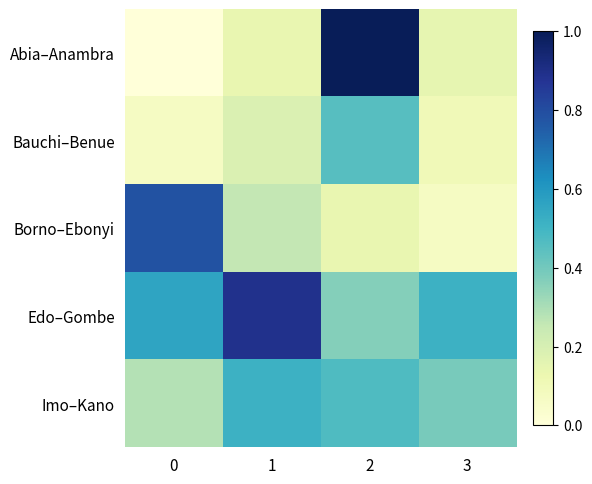

Reading left to right, what are all the values shown in this chart?

Abia–Anambra: 0=0.0	1=0.1	2=1.0	3=0.1
Bauchi–Benue: 0=0.1	1=0.2	2=0.5	3=0.1
Borno–Ebonyi: 0=0.8	1=0.3	2=0.1	3=0.1
Edo–Gombe: 0=0.6	1=0.9	2=0.4	3=0.5
Imo–Kano: 0=0.3	1=0.5	2=0.5	3=0.4